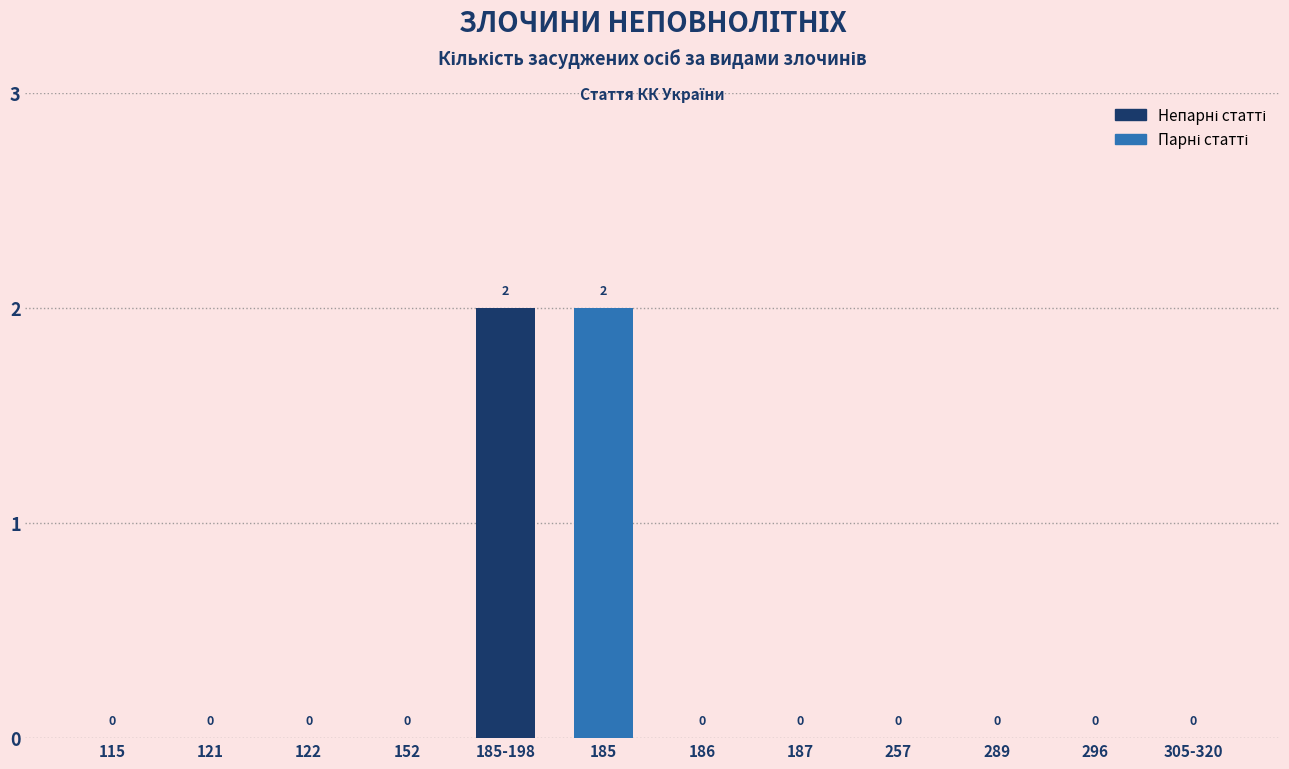

Are the bars horizontal?

No